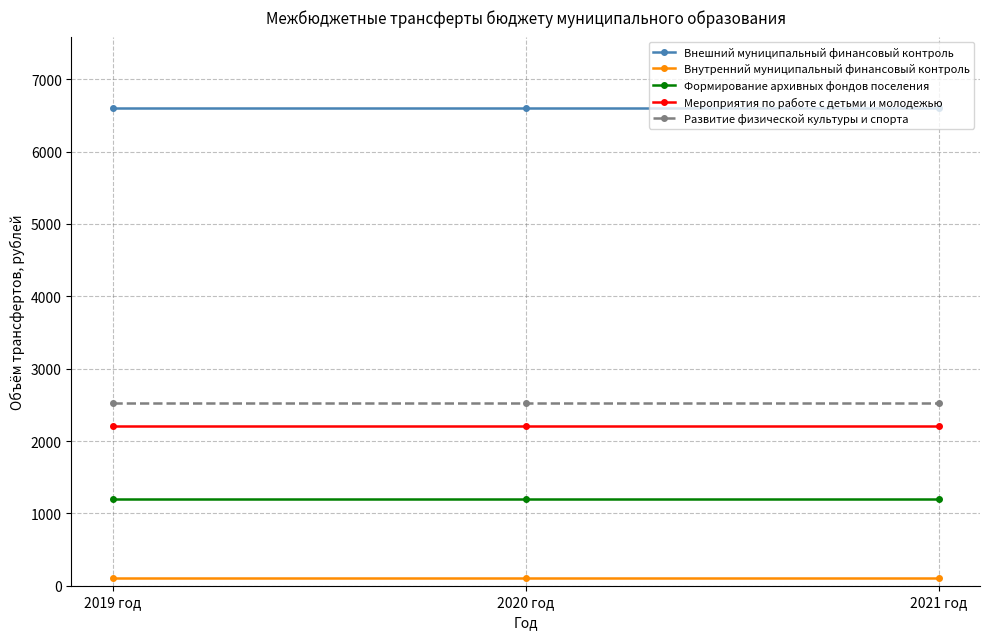

How many lines are shown in the chart?

5